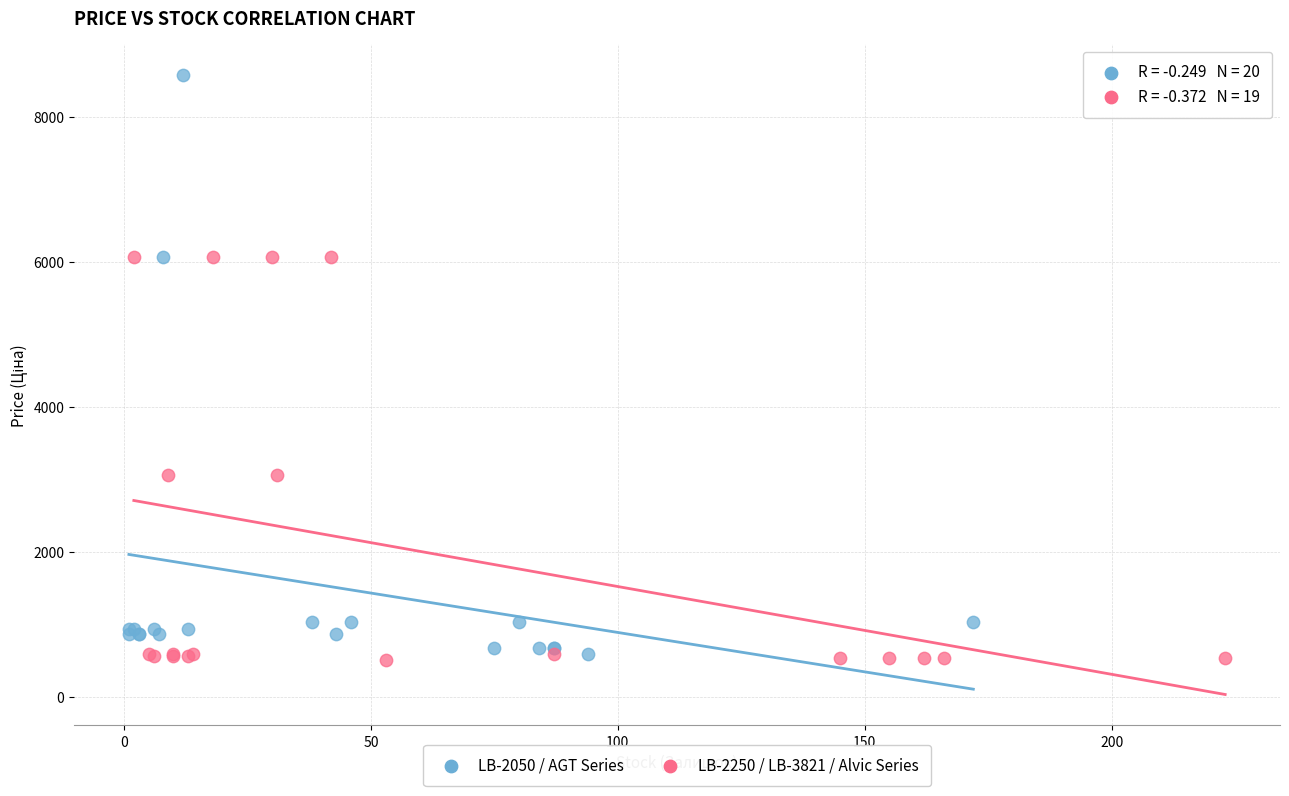

Which series contains the highest Y value?

LB-2050 / AGT Series